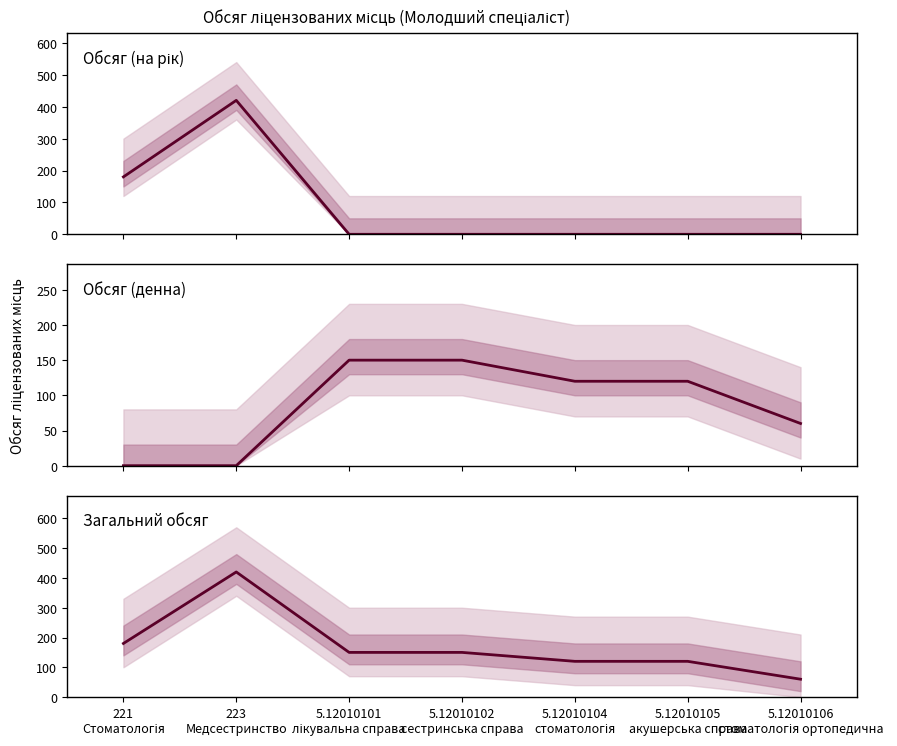

What is the minimum value for Загальний обсяг?

60